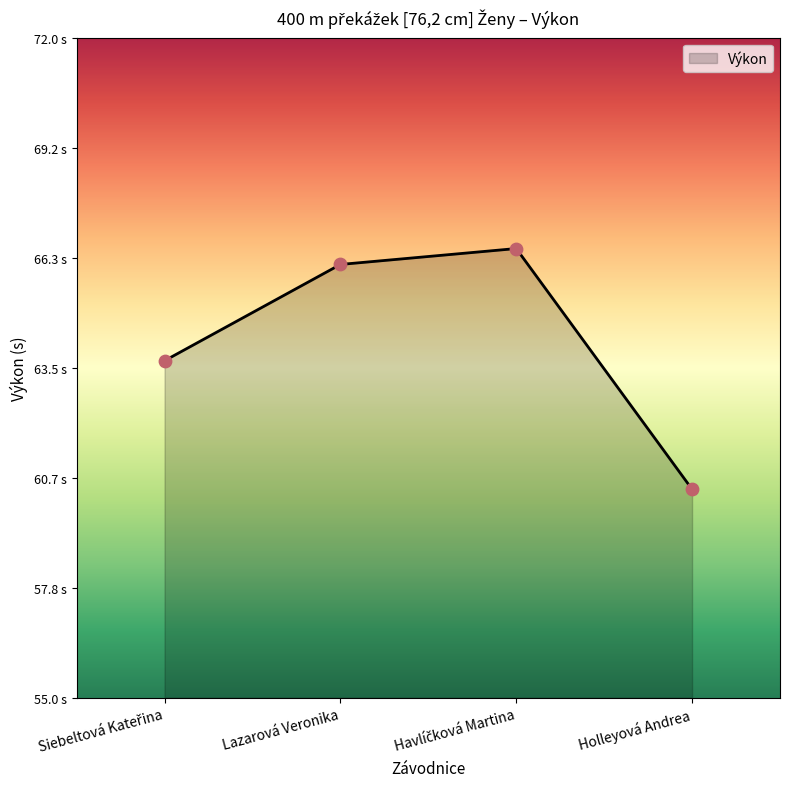

Is this an area chart (filled region under the line)?

Yes